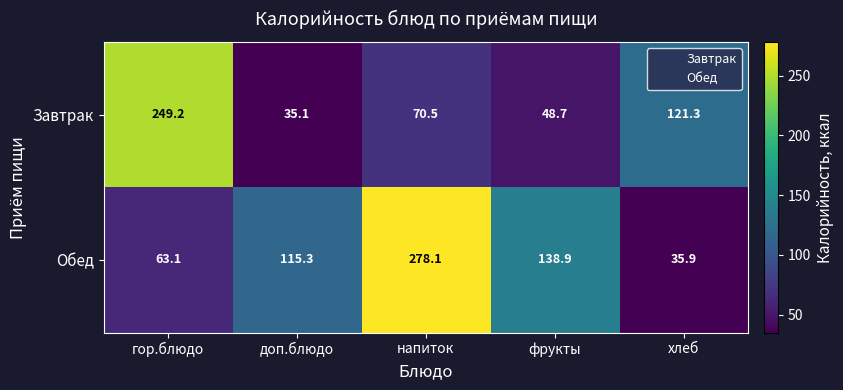

At which category is the sum across all series the highest?

напиток